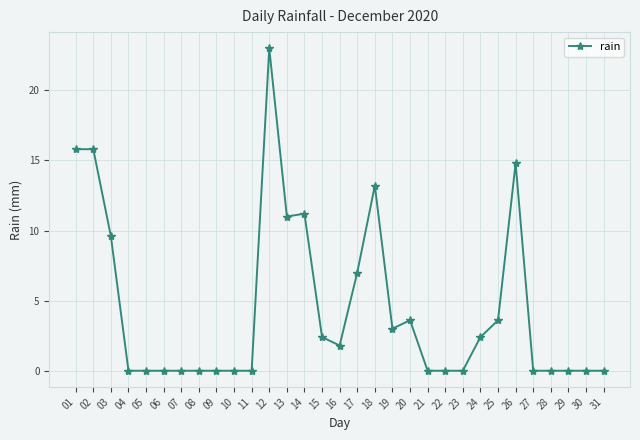

True or false: there are more than 0 points higher than both neighbors.

True